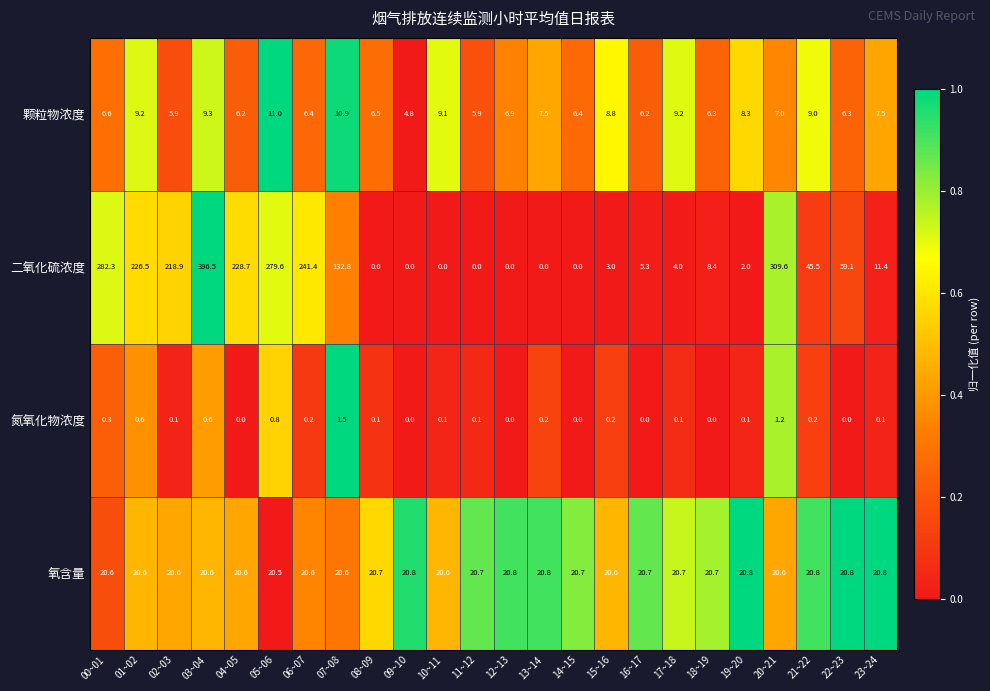

At which category is the sum across all series the highest?

03~04